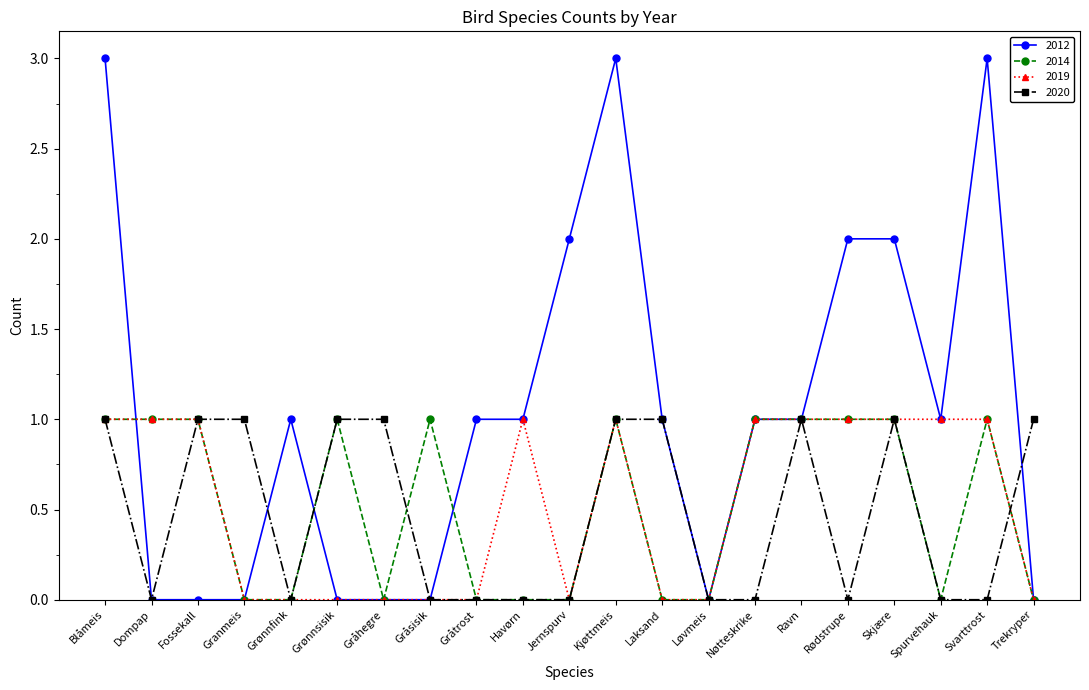

What is the sum of the 2020 values at Granmeis and Havørn?

1